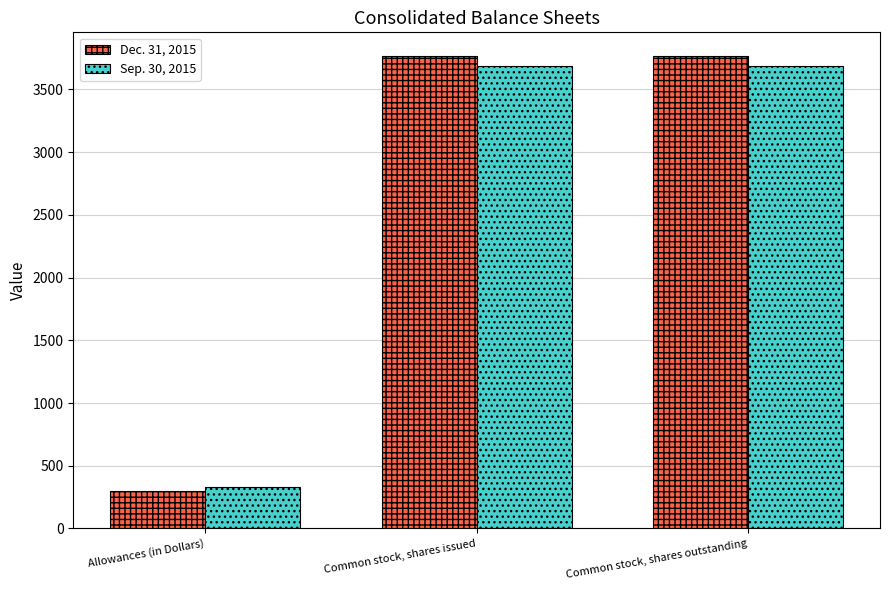

Between Allowances (in Dollars) and Common stock, shares issued, which series saw the biggest shift?

Dec. 31, 2015